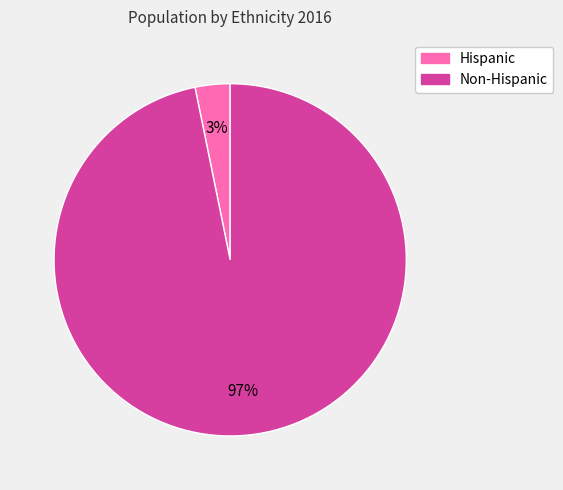

Do Hispanic and Non-Hispanic together represent more than half of the pie?

Yes